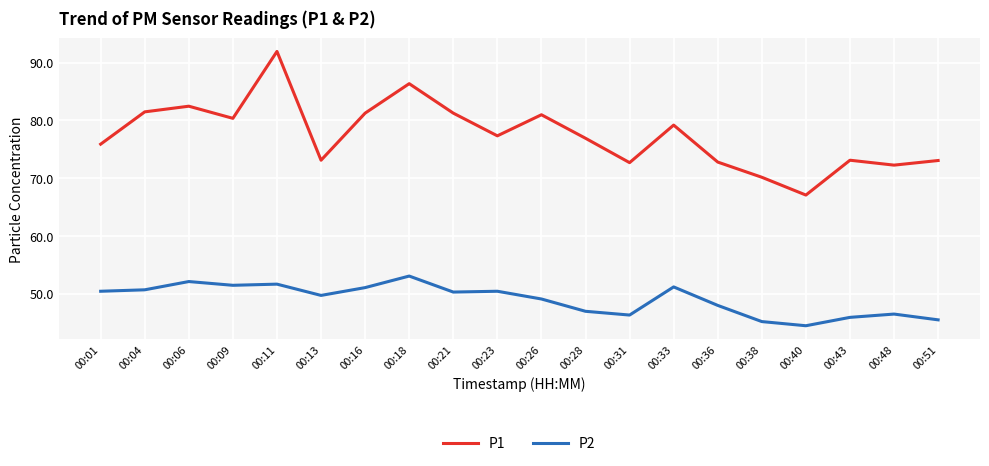

In P1, how many points are higher than both neighbors (excluding endpoints)?

6